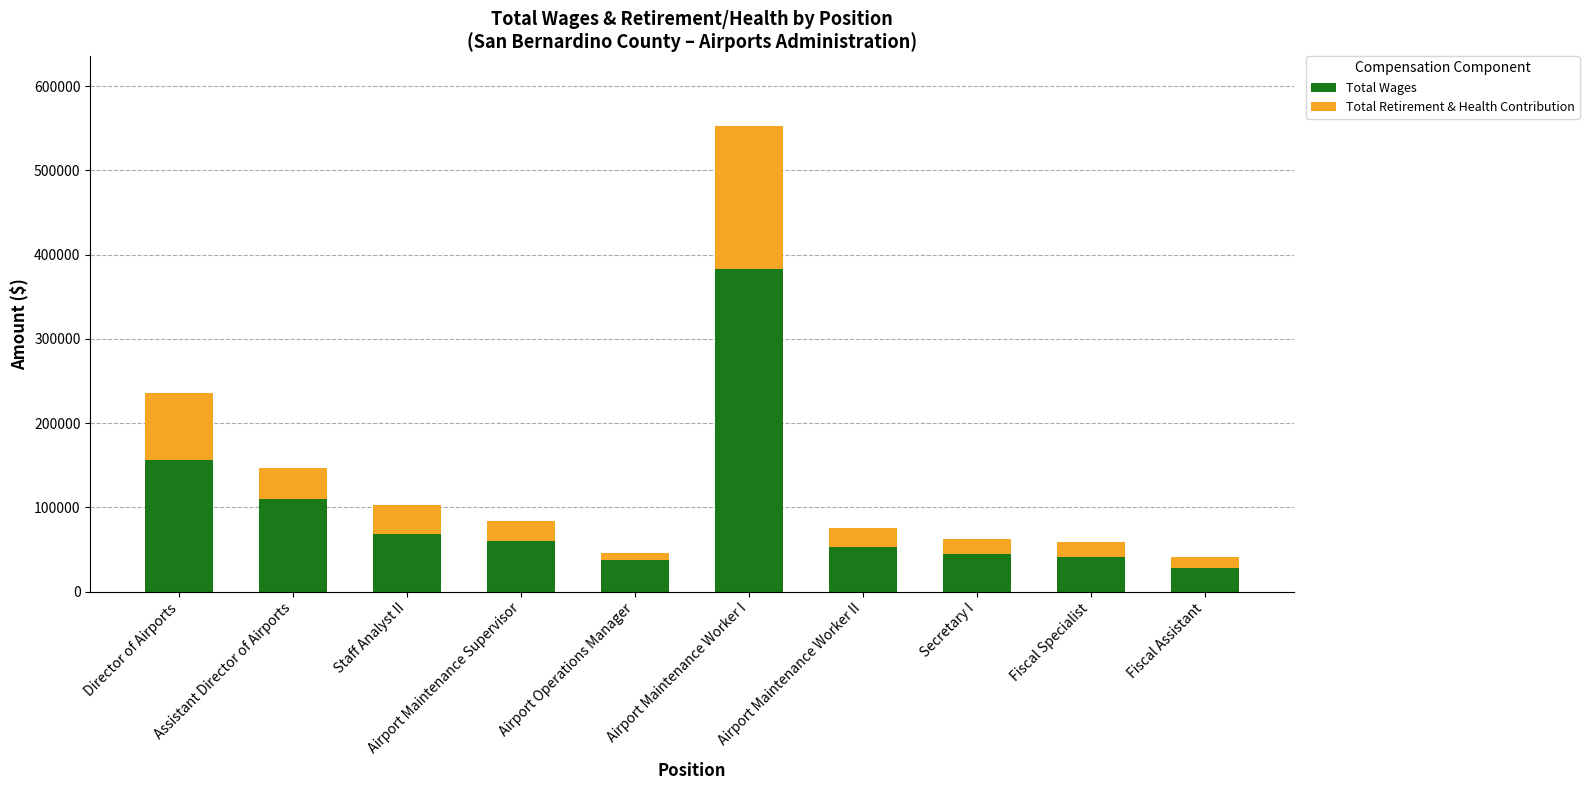

What are all the series names shown in the legend?

Total Wages, Total Retirement & Health Contribution